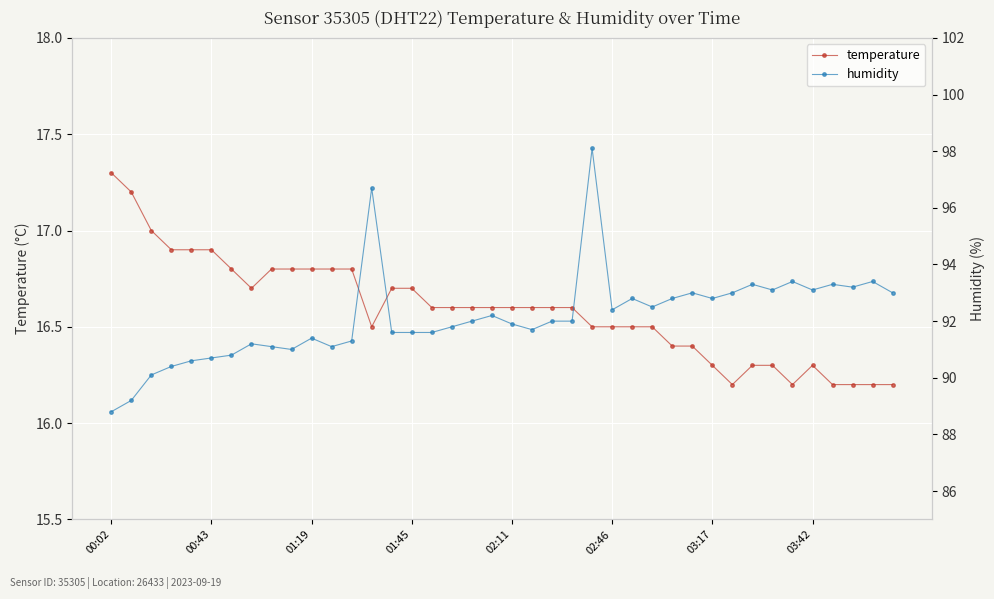

The value of temperature at 03:17 is 16.3. True or false?

True